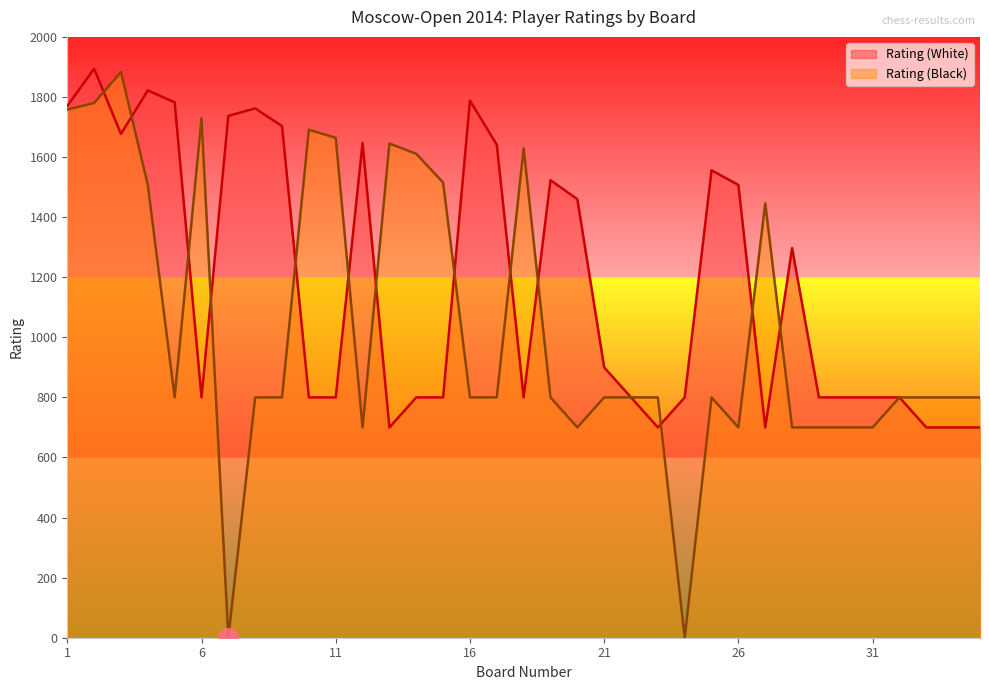

What are all the series names shown in the legend?

Rating (White), Rating (Black)